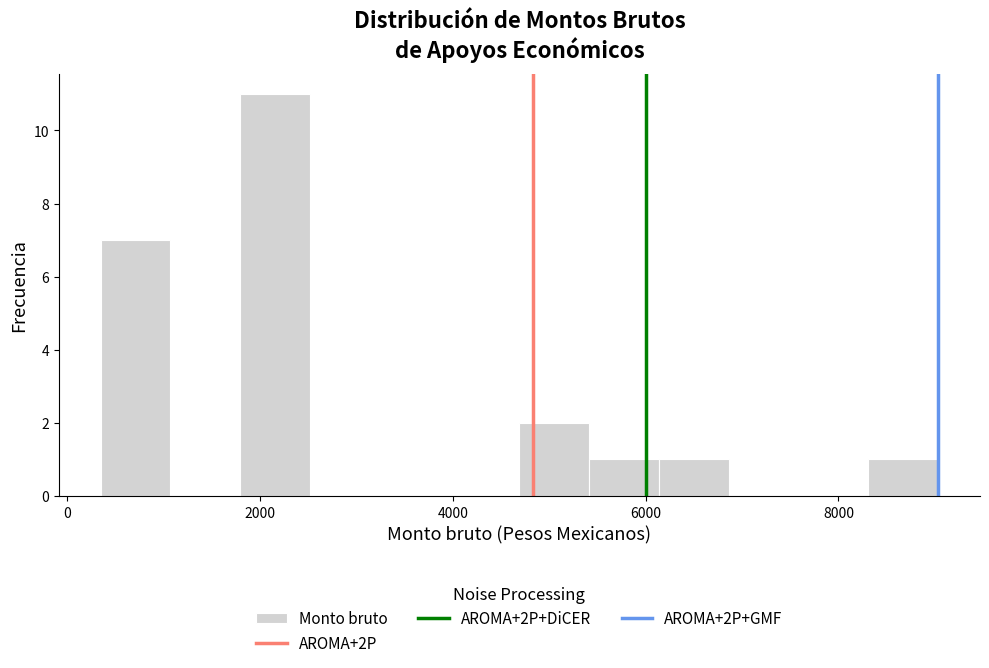

Around what value on the x-axis is the tallest bar? Give the approximate position of its centre, as read against the axis.

2200